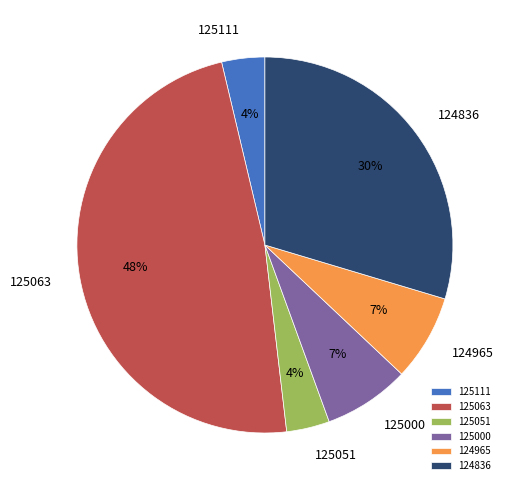

What is the largest slice in the pie chart?

125063